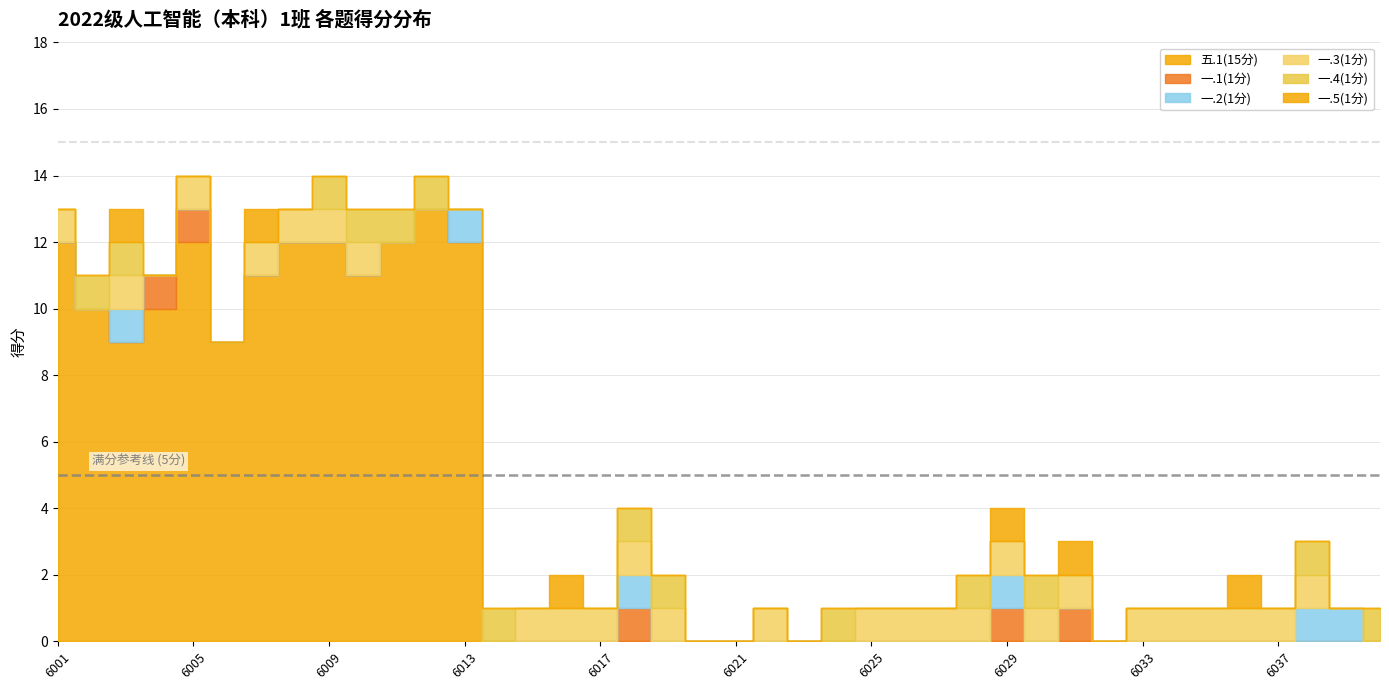

At which category is the sum across all series the highest?

2022076005